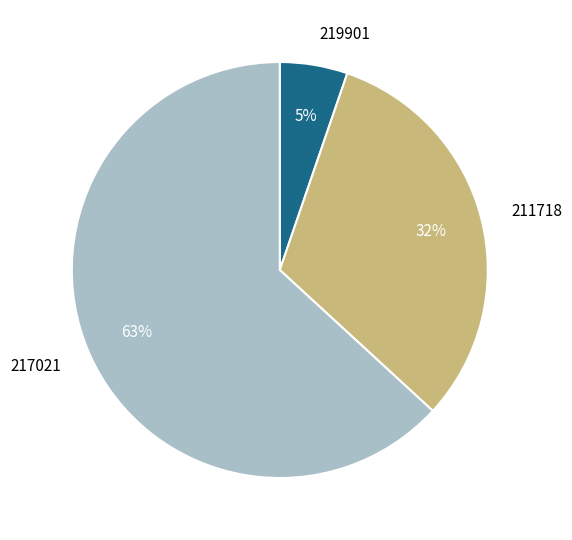

How many slices are in this pie chart?

3